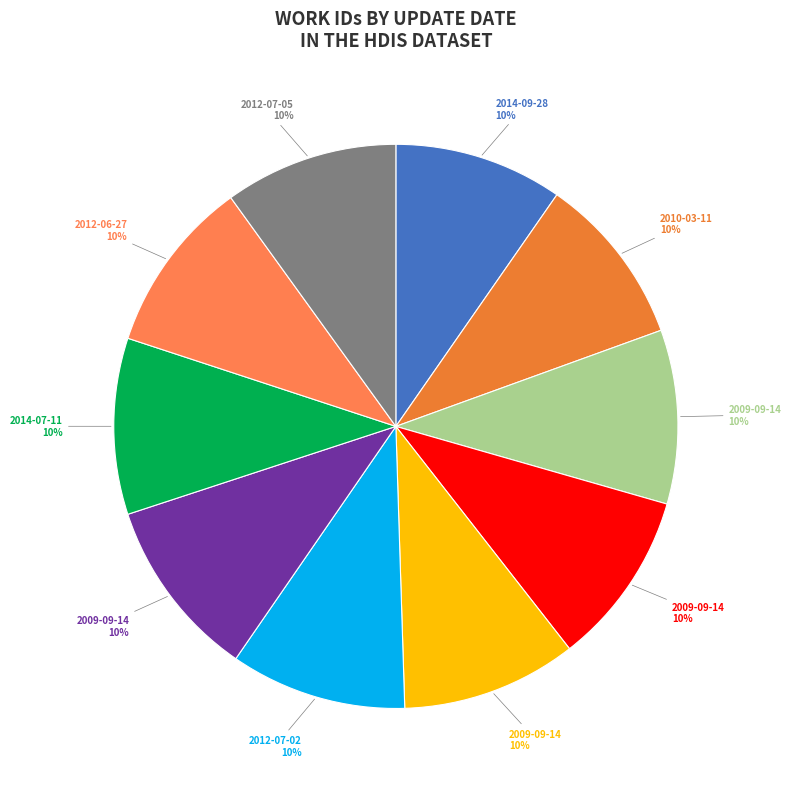

How many slices are in this pie chart?

10